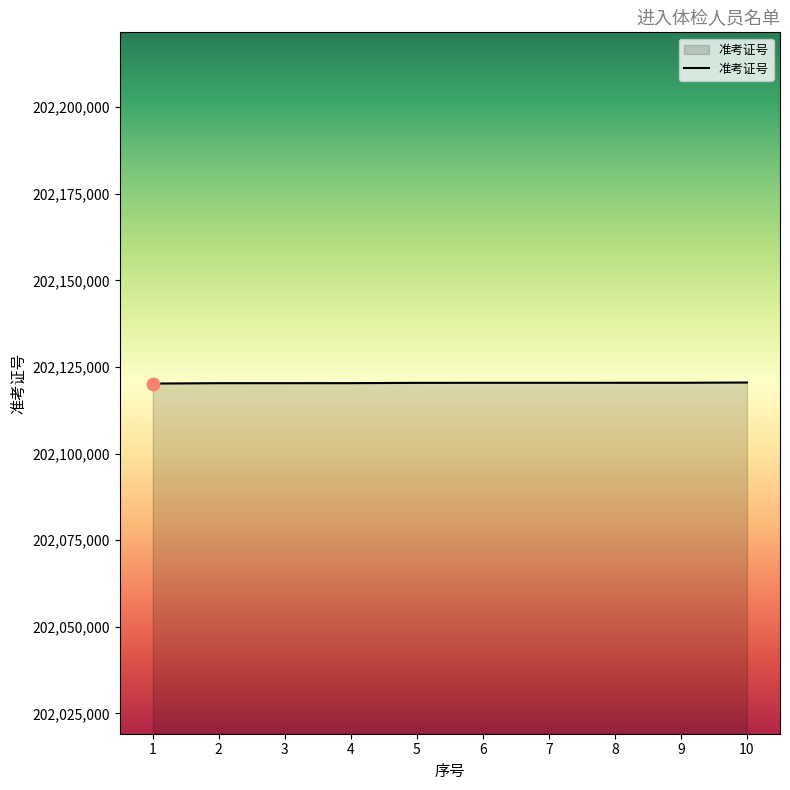

Approximately how many times larger is the value at 9 compared to 8?

1.0